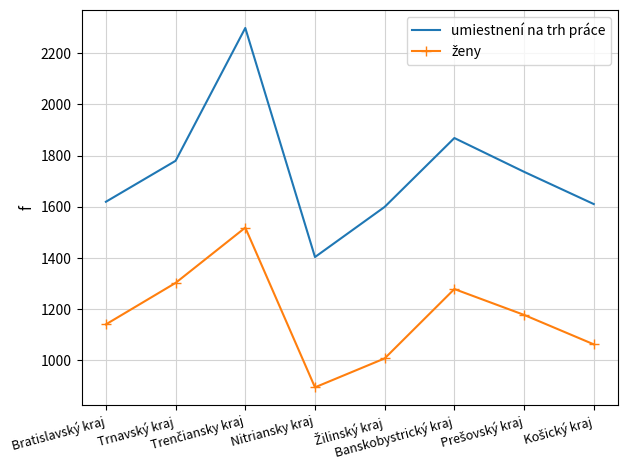

At which category does the chart reach its minimum across all series?

Nitriansky kraj